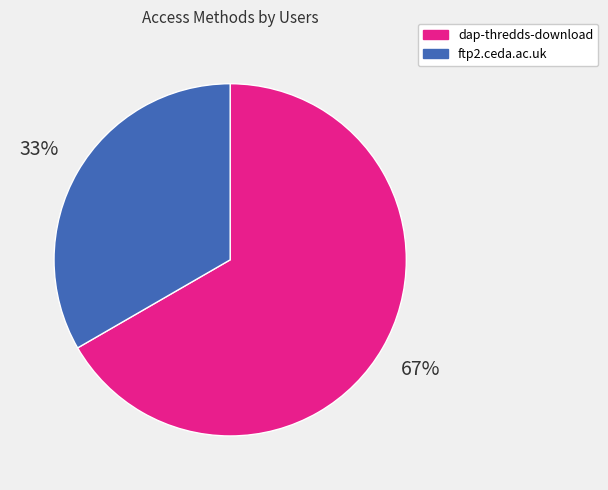

Rank the categories by value from lowest to highest.

ftp2.ceda.ac.uk, dap-thredds-download